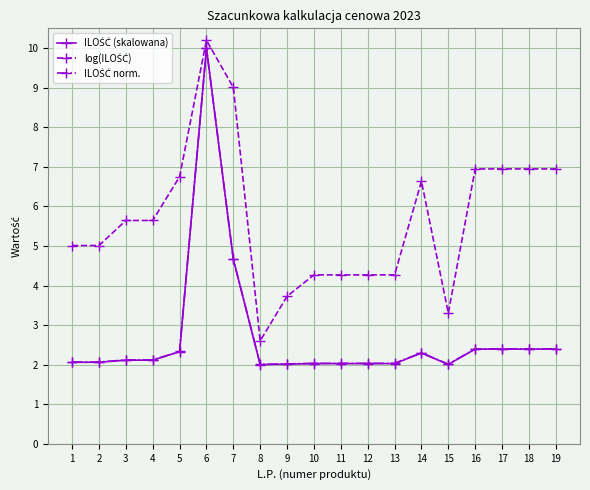

Does the chart display data point markers on the line(s)?

Yes